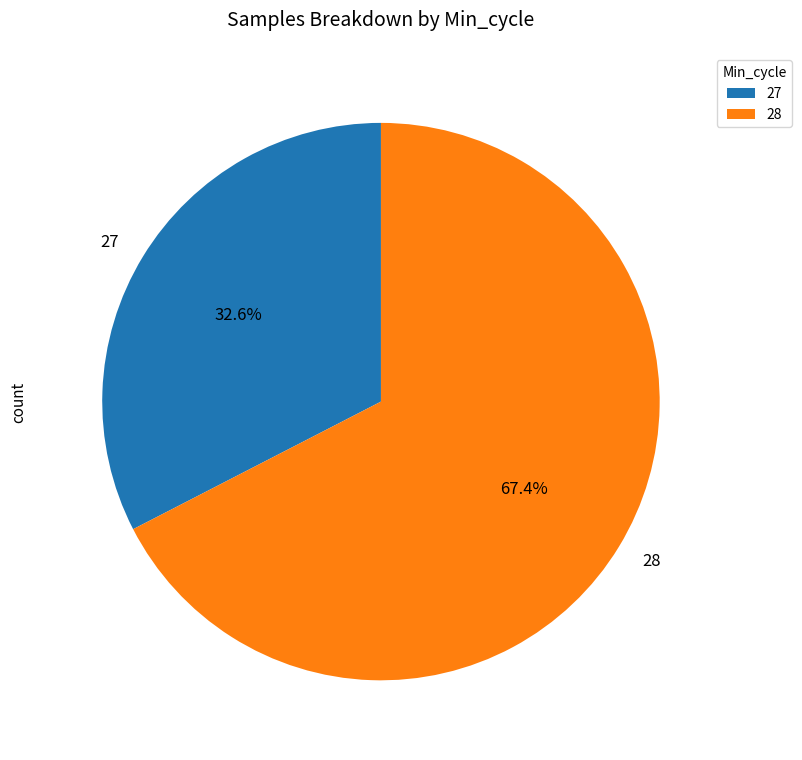

Is 28 the majority of the pie?

Yes